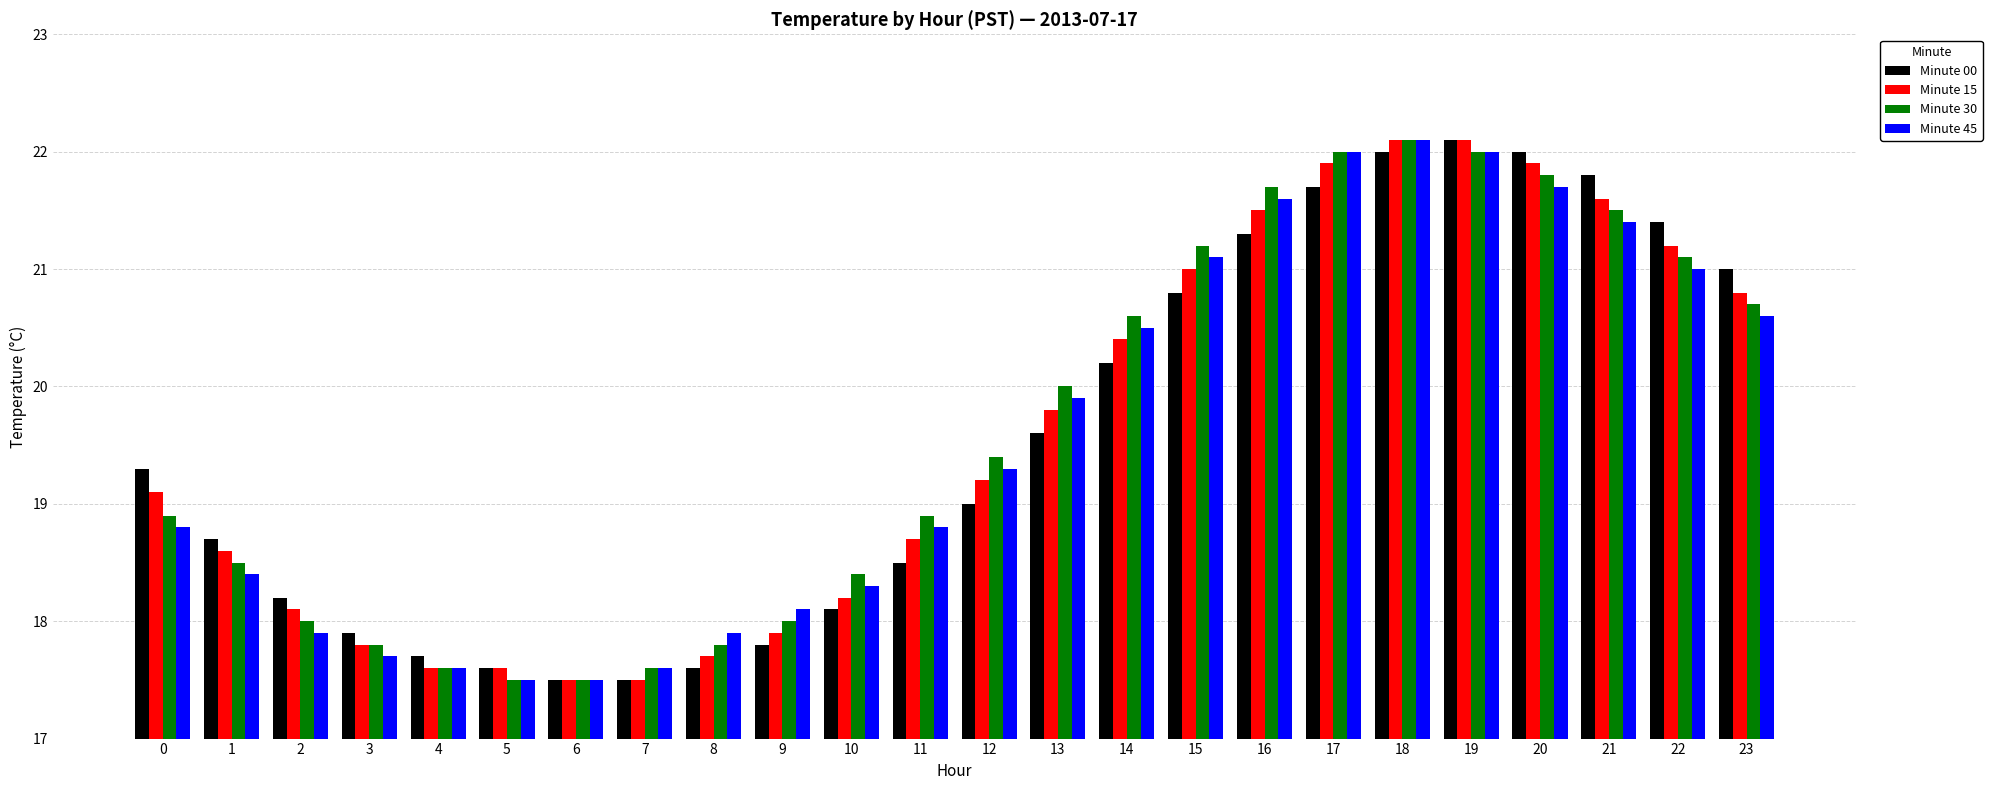

Read the Minute 45 value at 3.

17.7